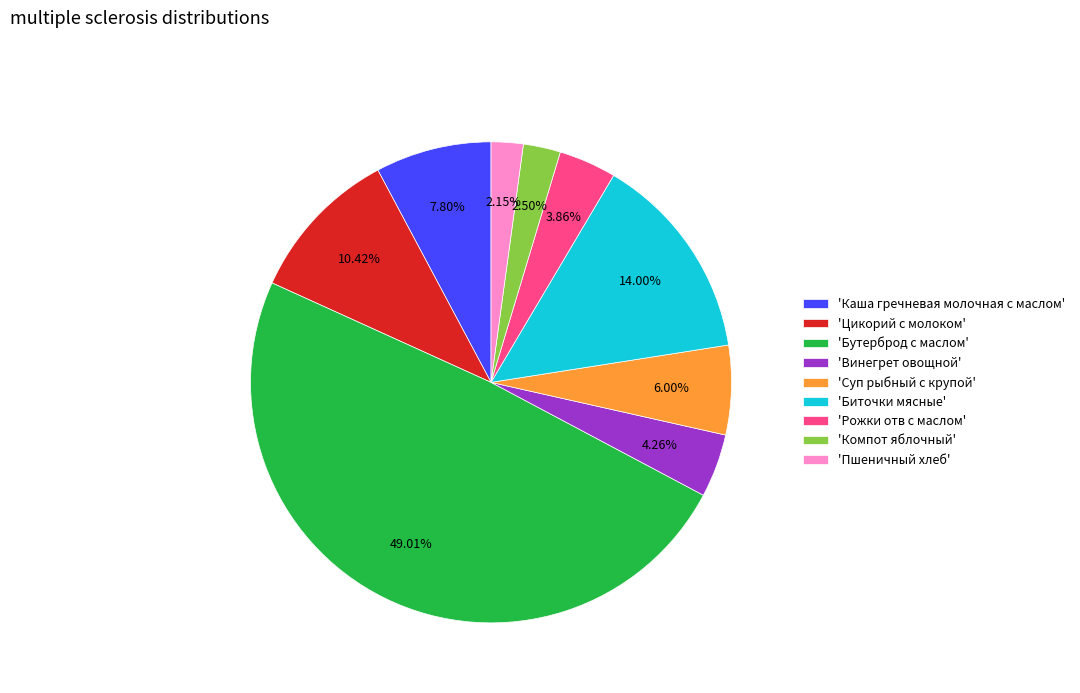

Is there any slice that represents more than half of the pie?

No